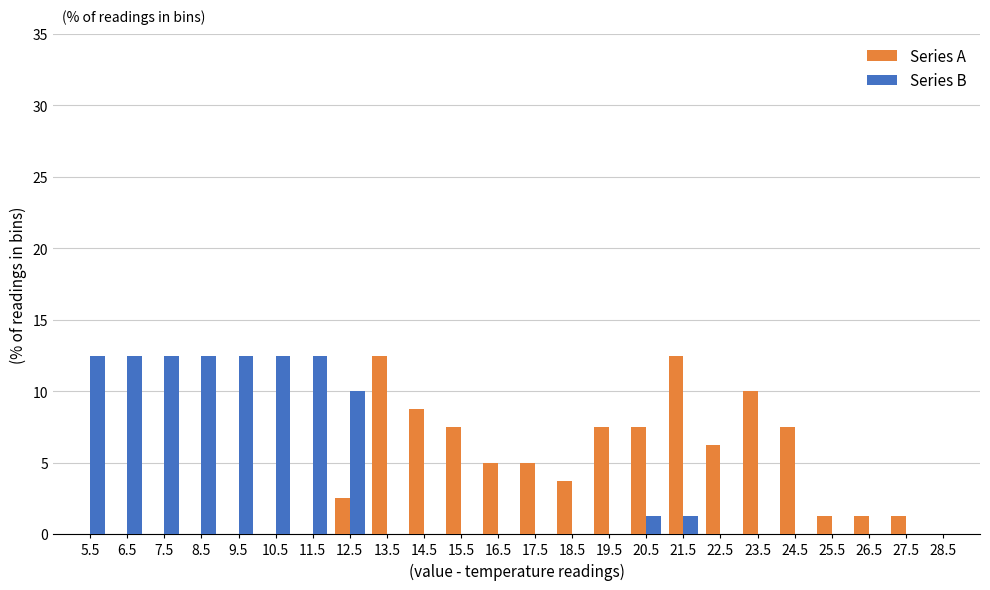

What is the height of the Series A bar covering 21 to 22 on the x-axis? The values are not printed on the chart, so give them approximately, as read against the axis.

12.5